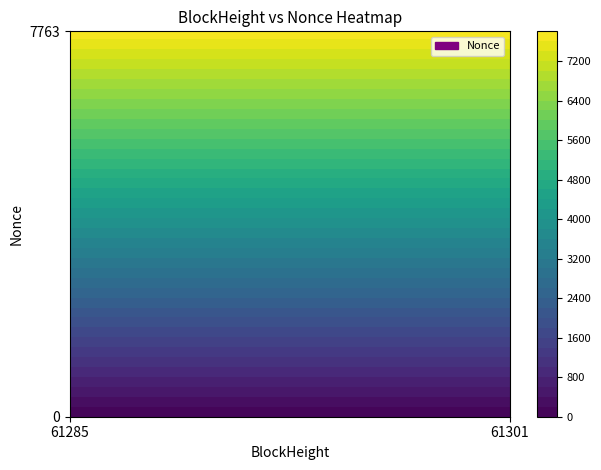

What is the maximum value for 61285?

7763